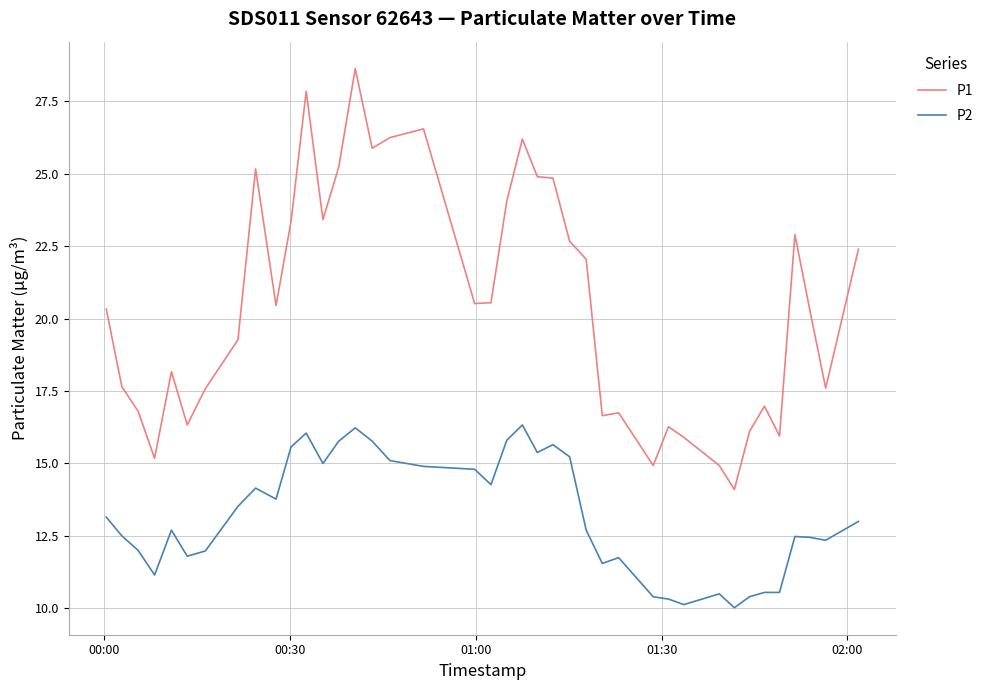

True or false: P2 and P1 intersect in this chart.

False